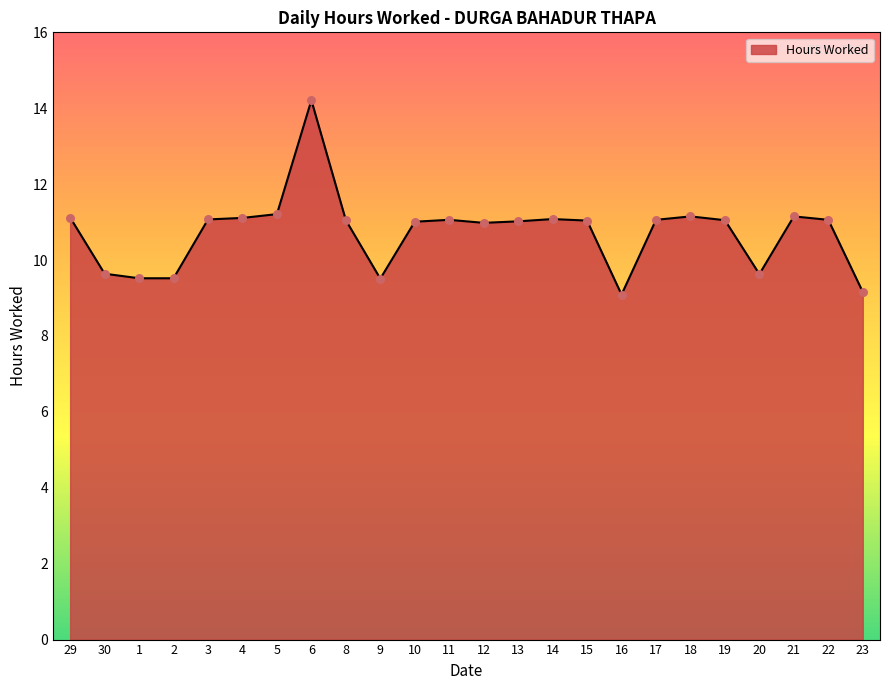

What is the change in value from 29 to 23?

-2.0